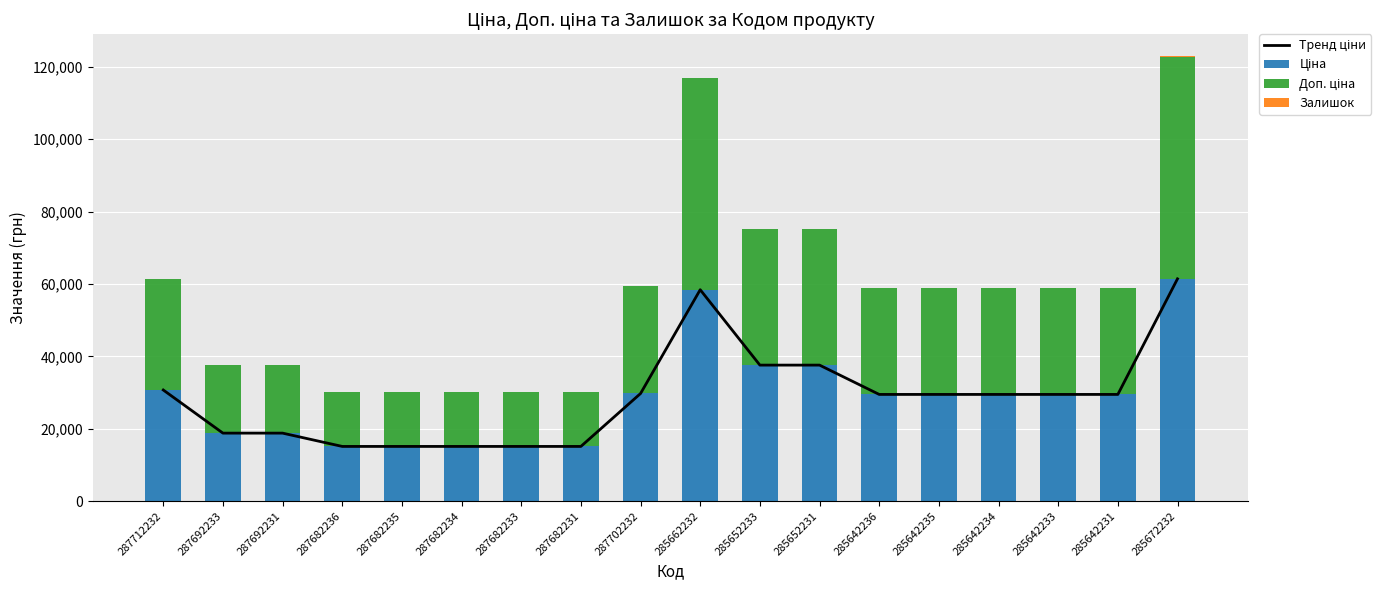

Is the value of Тренд ціни at 285652233 greater than the value of Залишок at 285642233?

Yes